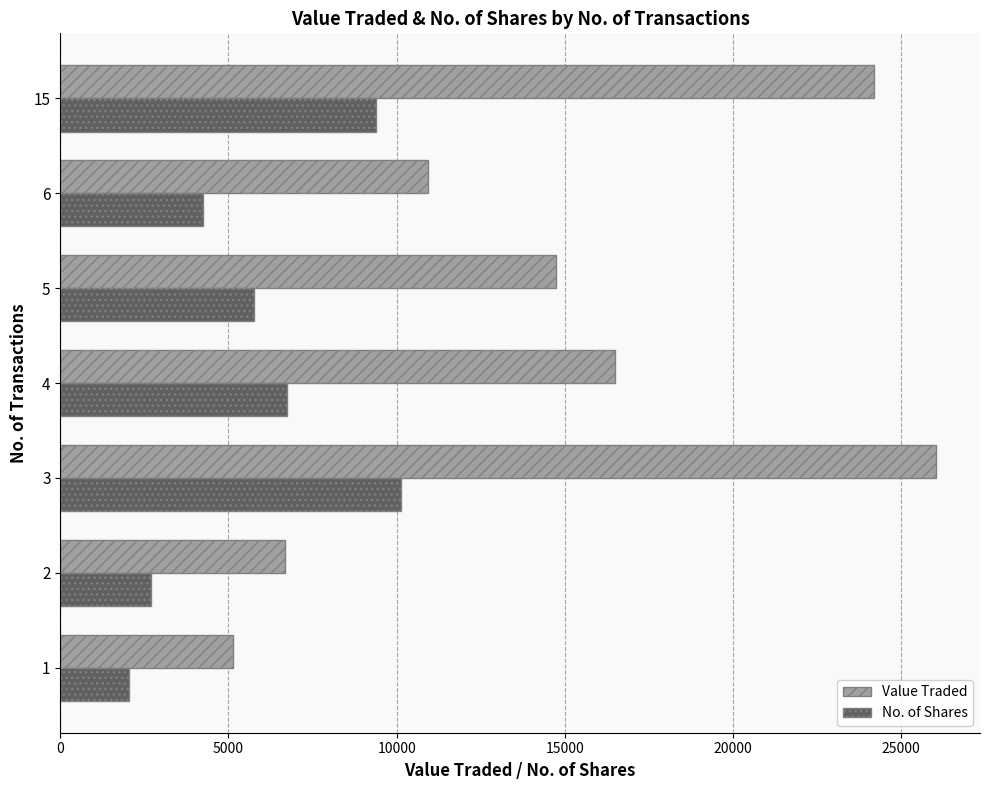

Which series has the largest range (max minus min)?

Value Traded